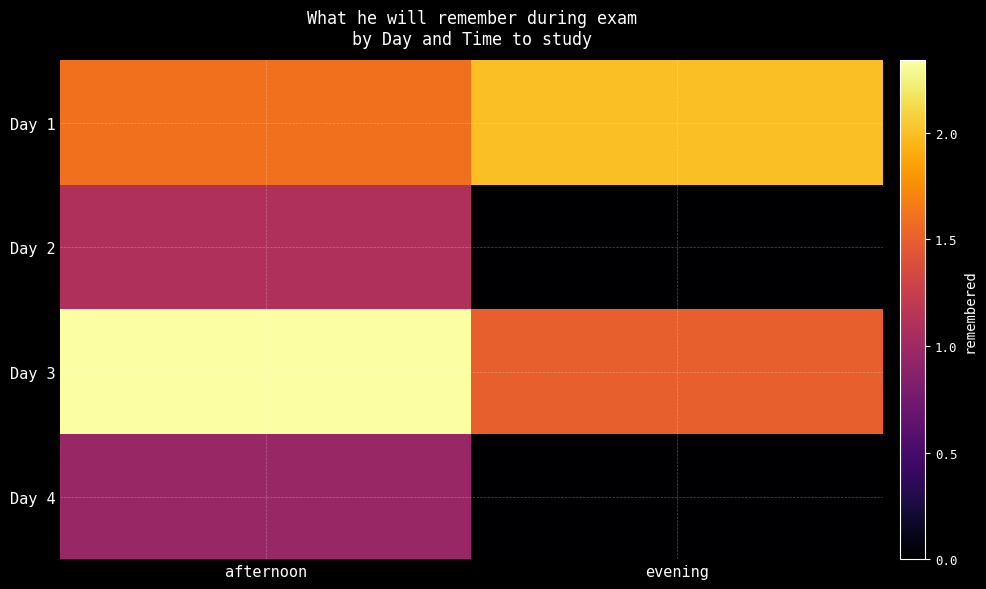

Rank the series at evening from highest to lowest value.

Day 1, Day 3, Day 2, Day 4